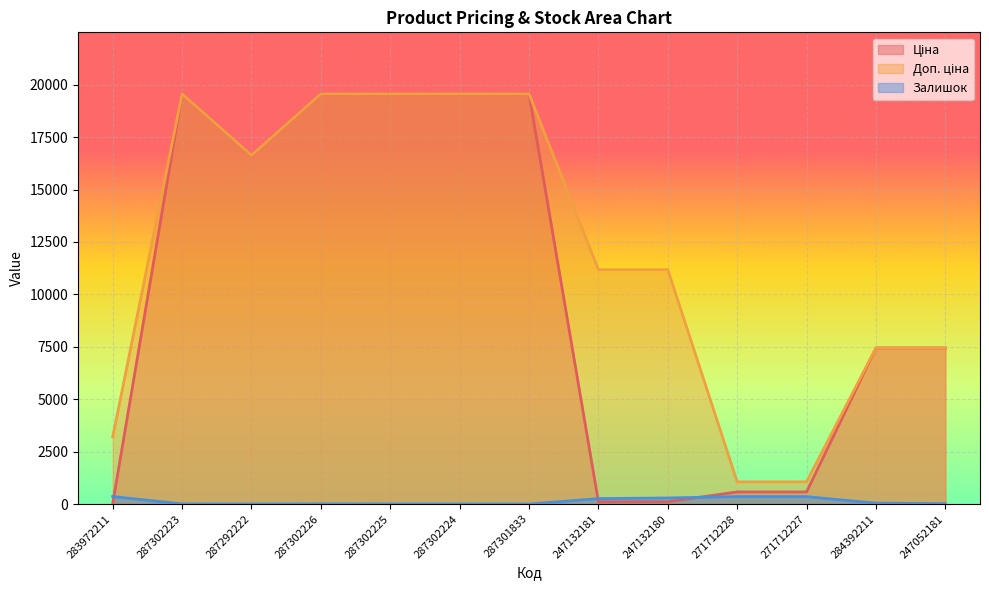

At how many categories does at least one series exceed 9385?

8